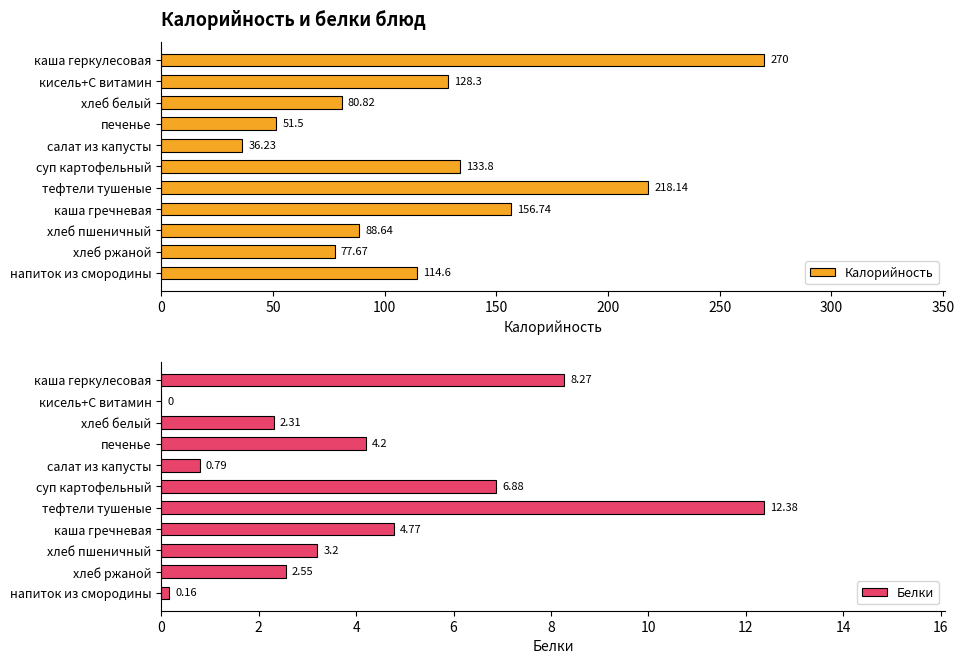

Rank the series by their average value, from lowest to highest.

Белки, Калорийность